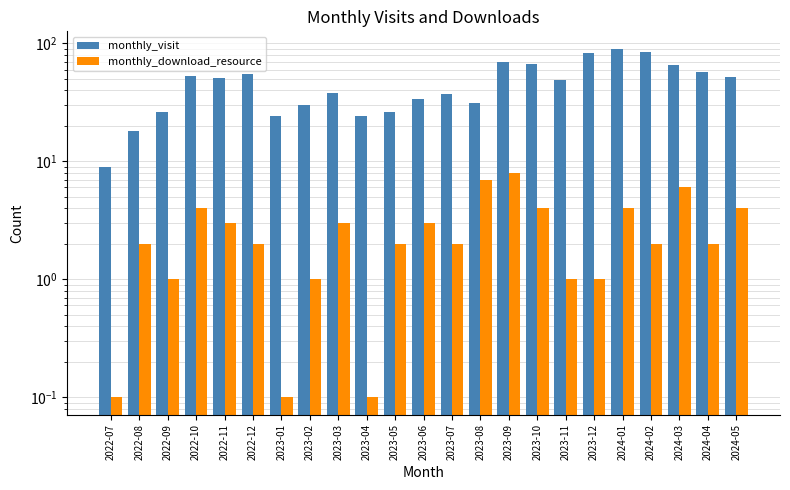

What is the difference between the second highest and minimum values in the monthly_visit series?

75.0